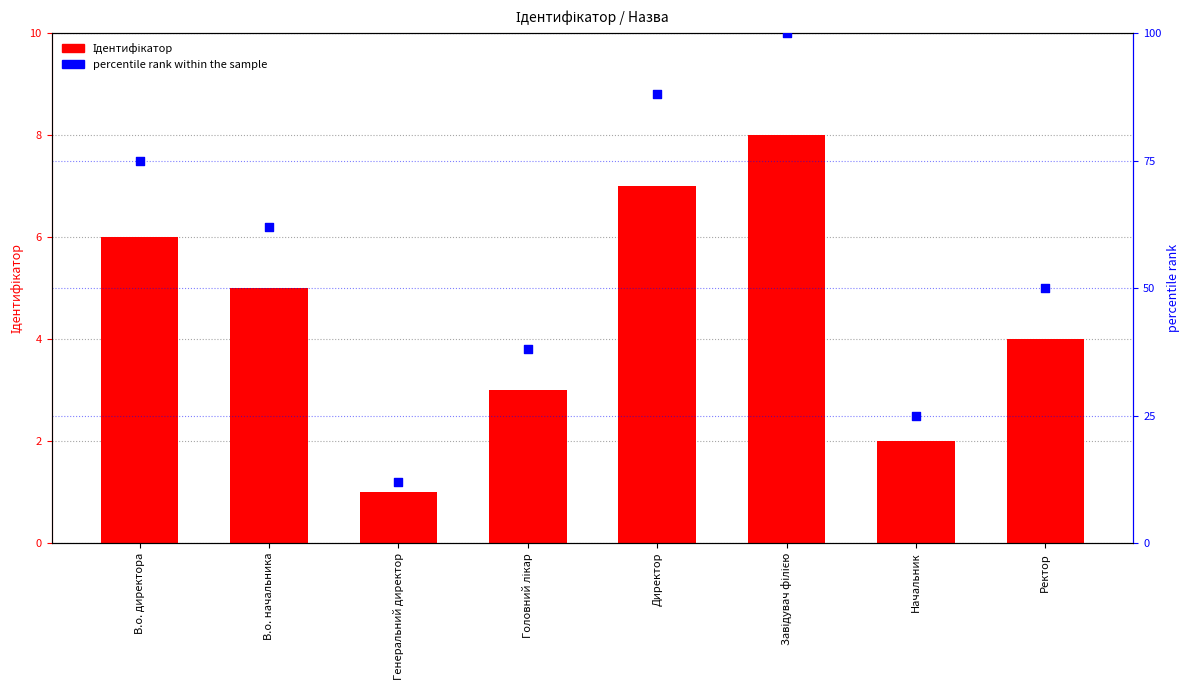

Which series contains the highest Y value?

percentile rank within the sample